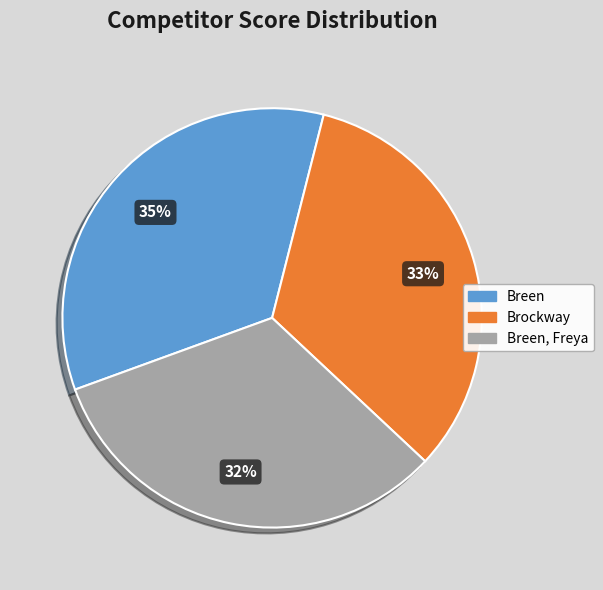

Rank the categories by value from highest to lowest.

Breen, Brockway, Breen, Freya